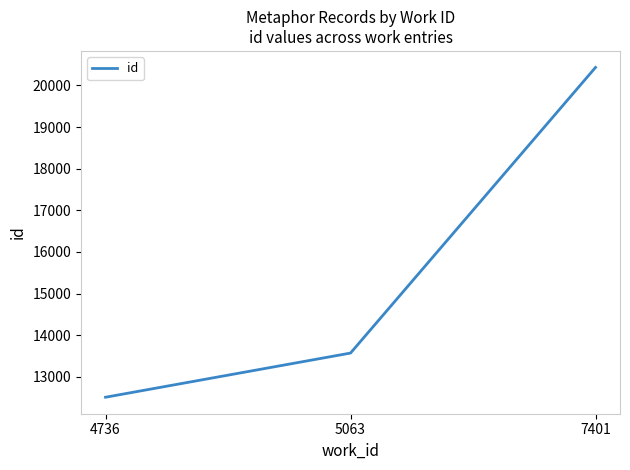

Reading right to left, list all the values displayed in this chart.

7401=20430	5063=13574	4736=12514